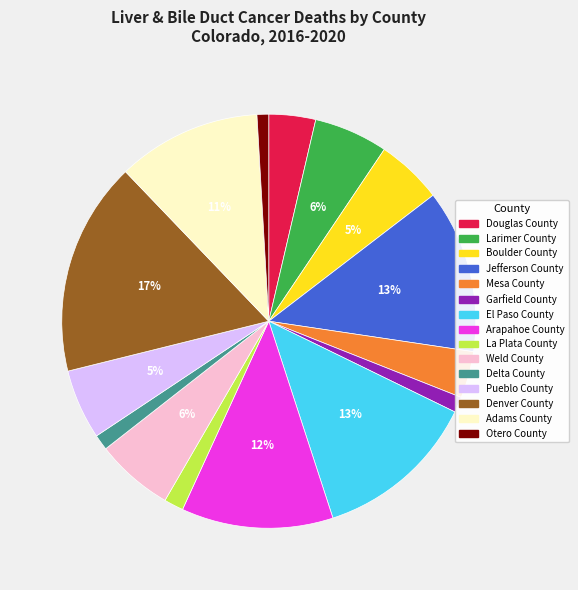

Combined, do Douglas County and Pueblo County account for over 50%?

No